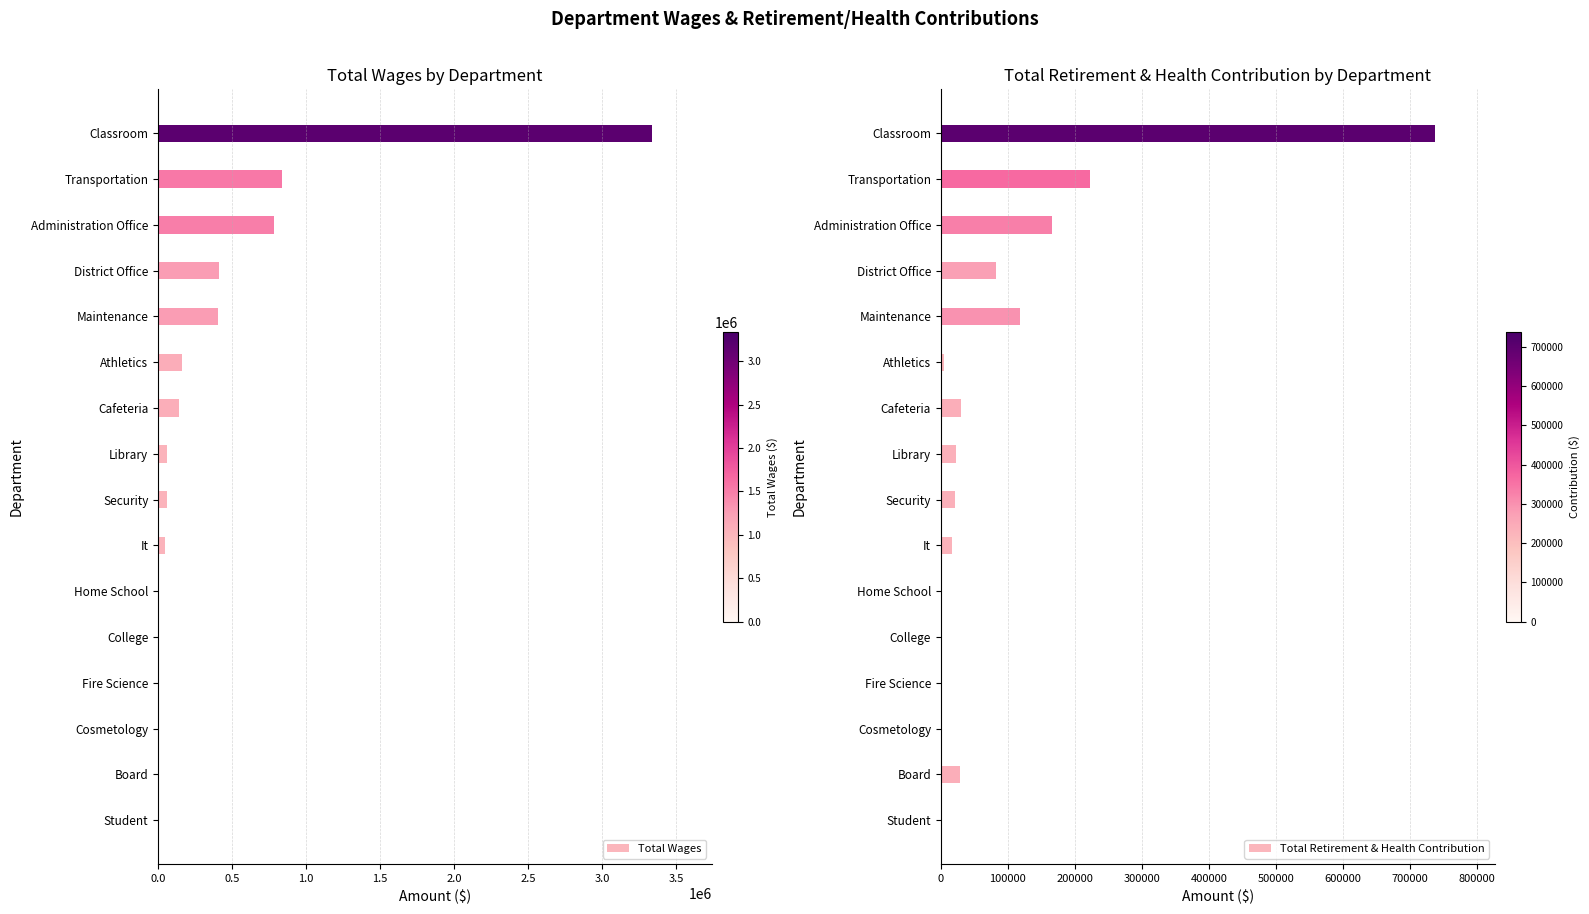

Is it true that Total Retirement & Health Contribution equals 85301 at Administration Office?

False